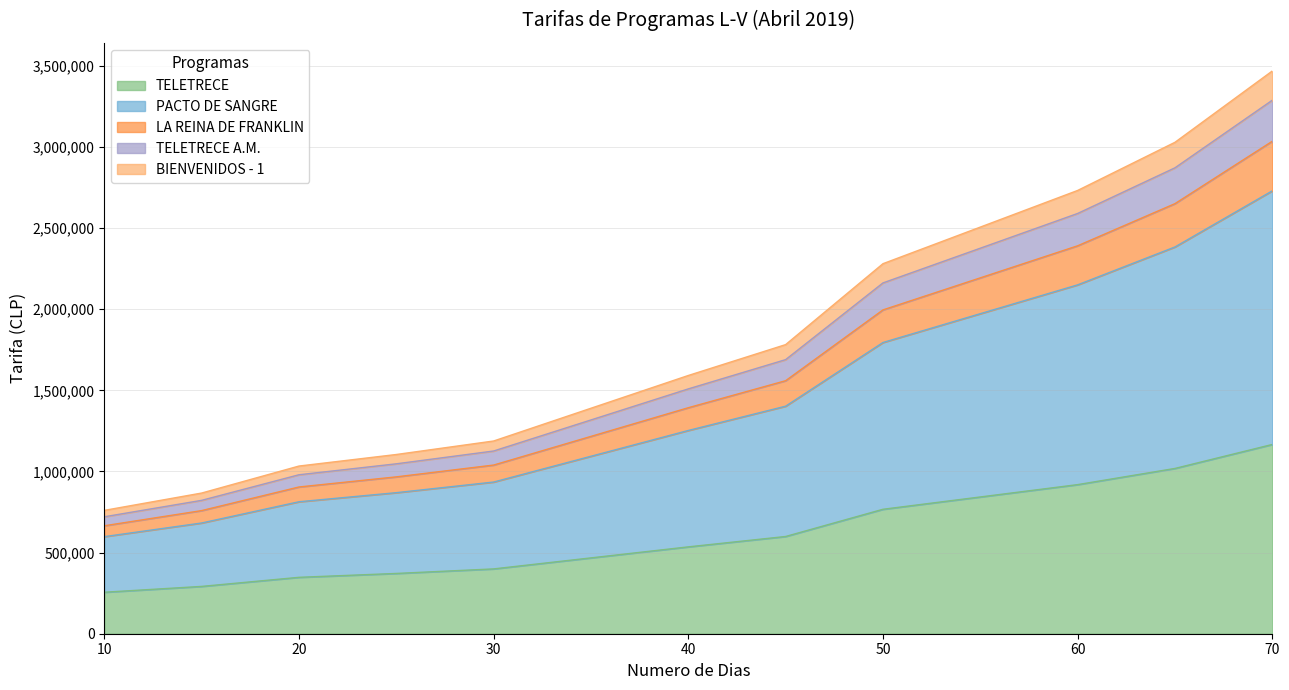

True or false: LA REINA DE FRANKLIN has a value of 1368897 at 55.

False